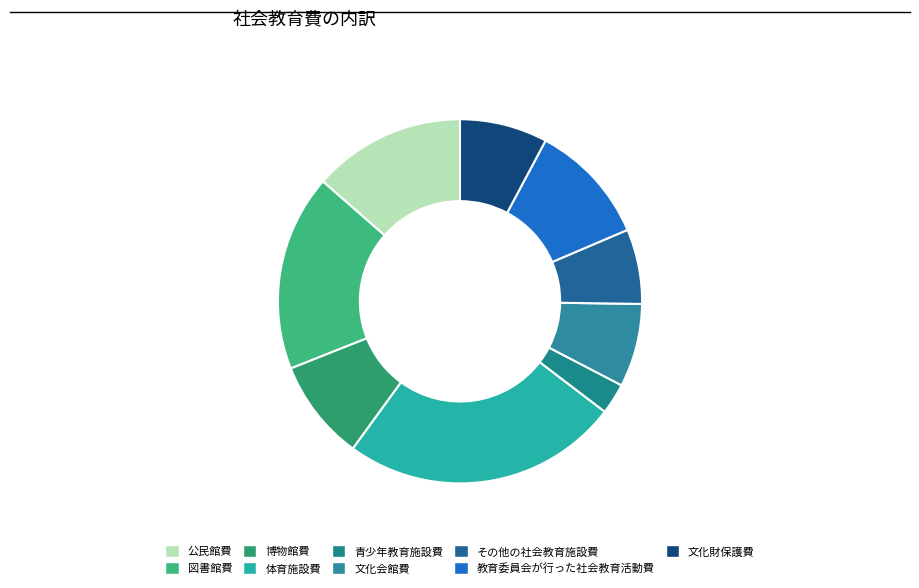

Which slice is the largest?

体育施設費